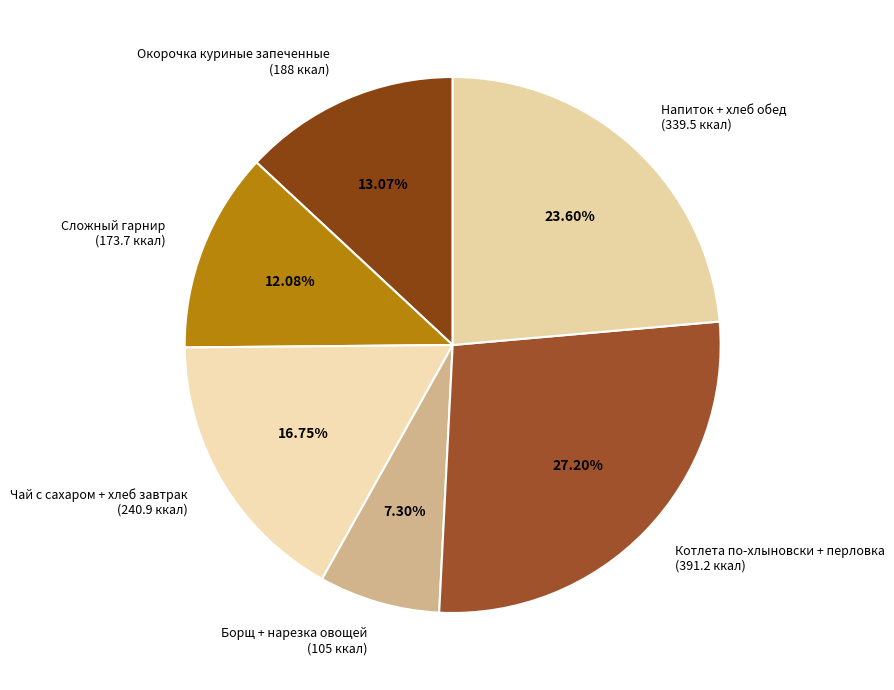

Is the sum of Окорочка куриные запеченные (188 ккал) and Чай с сахаром + хлеб завтрак (240.9 ккал) greater than half?

No